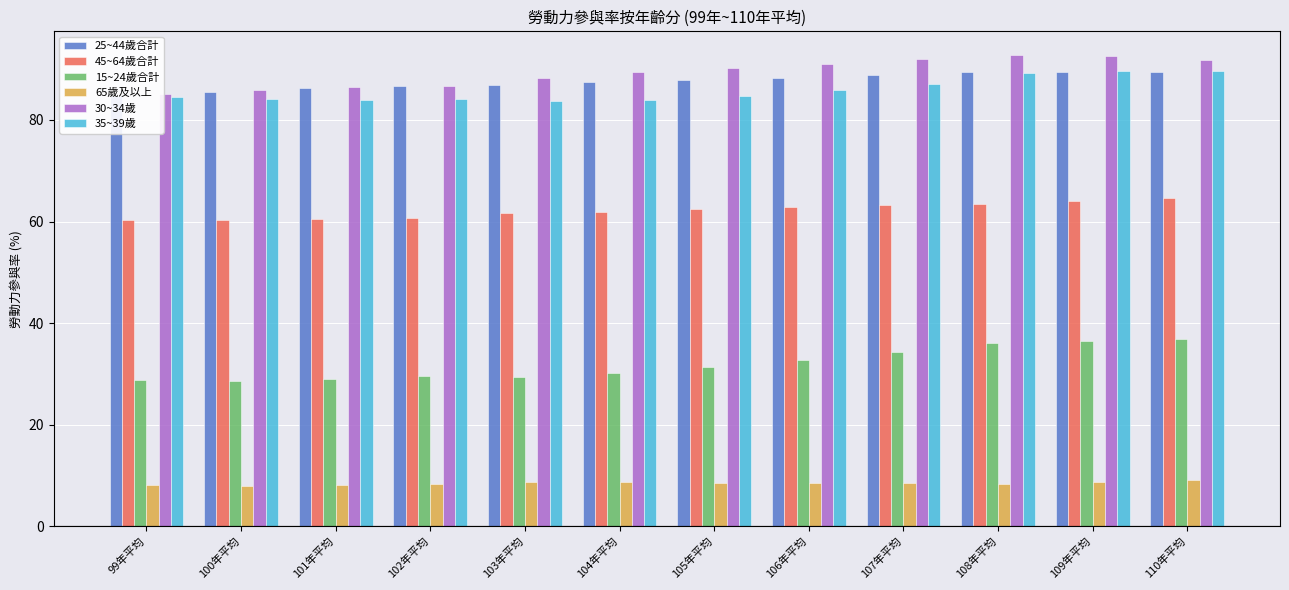

What value does the 15~24歲合計 series have at 107年平均?

34.3